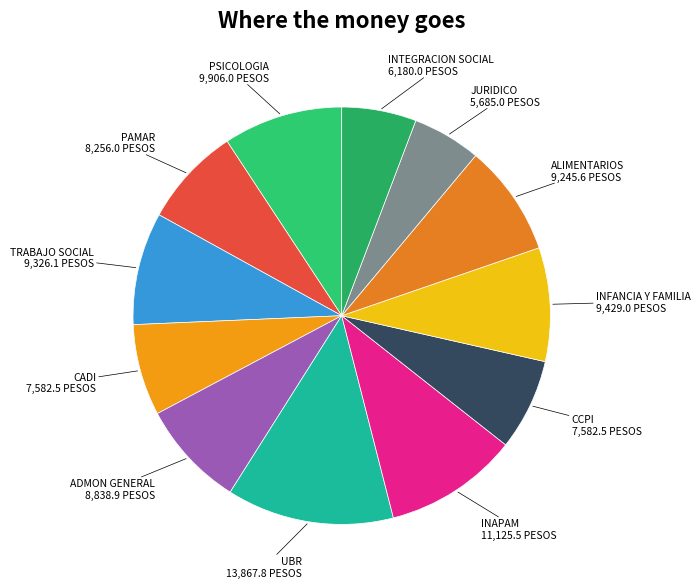

True or false: PSICOLOGIA accounts for 1% of the total.

False